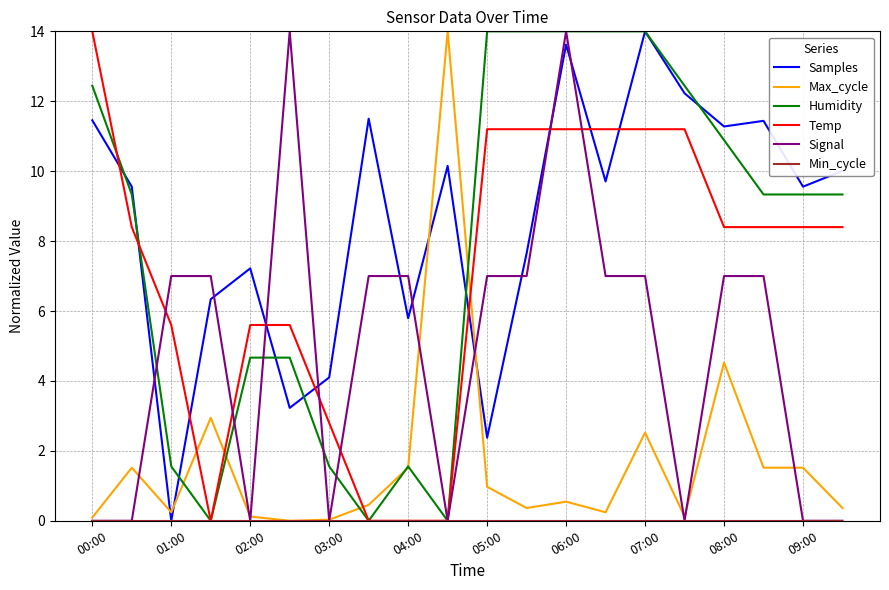

True or false: Samples and Max_cycle cross at least once.

True